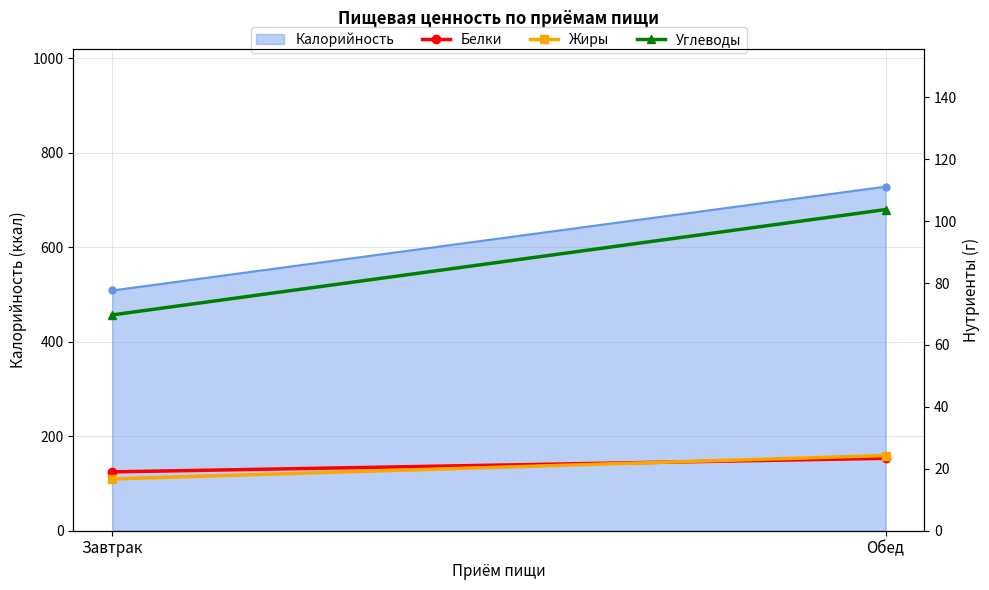

What position from the right is Завтрак?

2